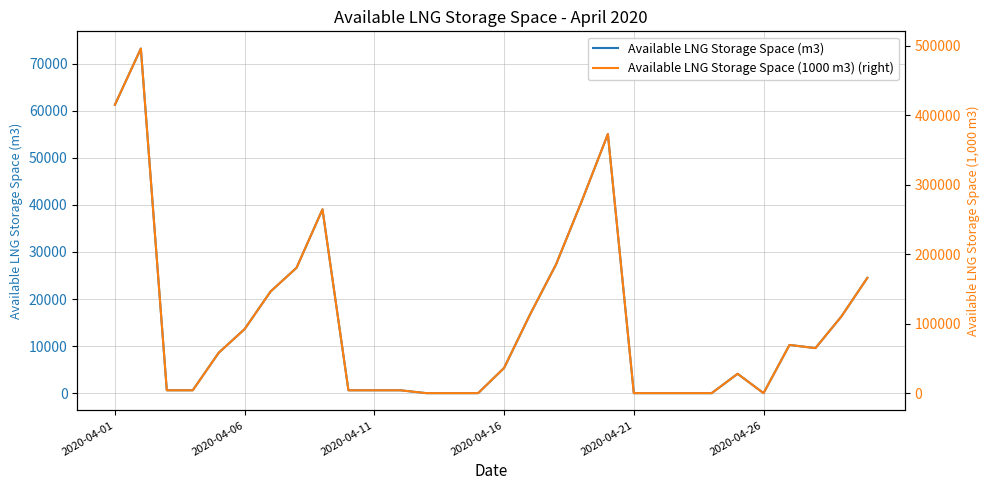

What is the difference between the second highest and second lowest values in the Available LNG Storage Space (m3) series?

61276